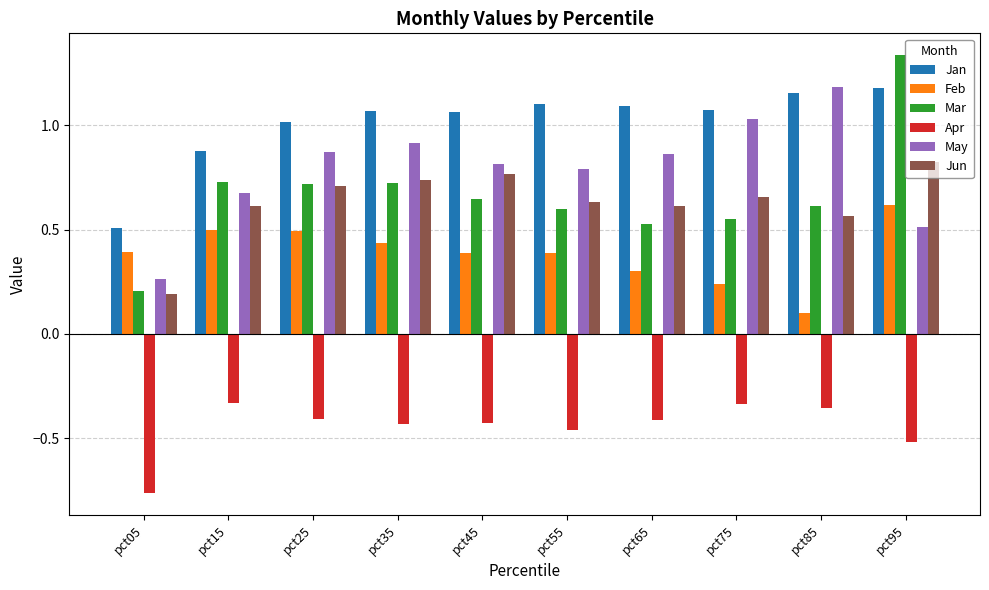

How many groups of bars are there?

10